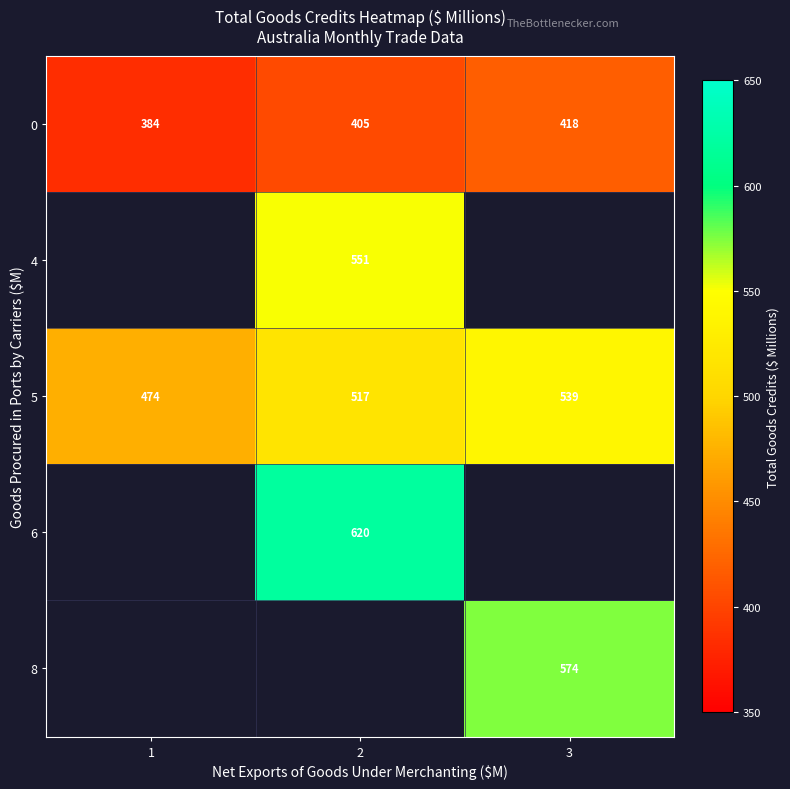

Which label corresponds to the smallest value in the chart?

1